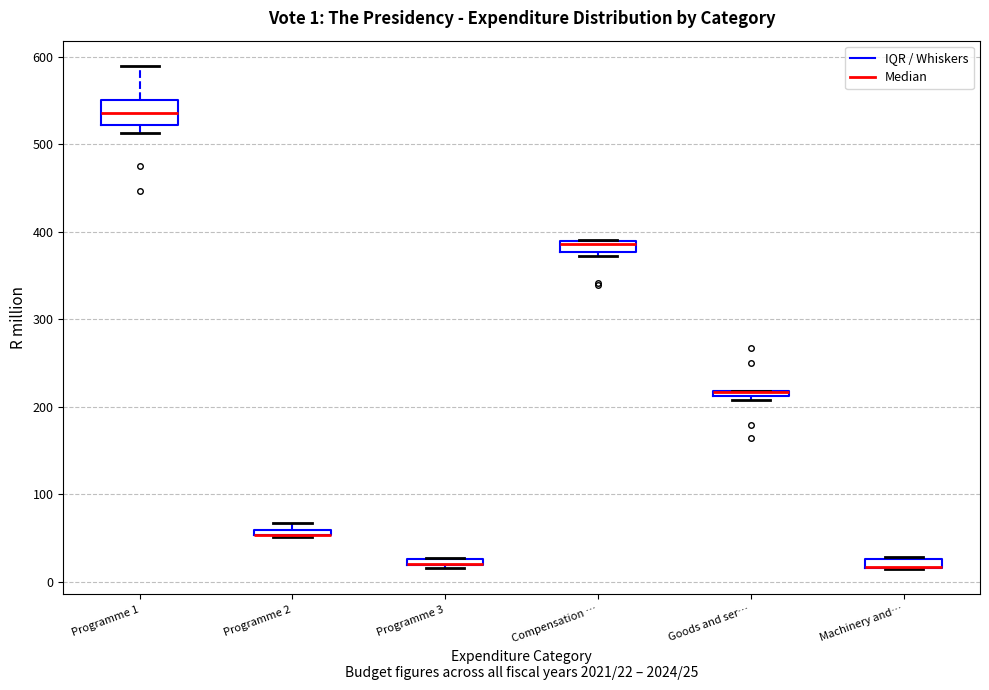

Comparing the boxes themselves (not the whiskers), which one is the tallest?

Programme 1